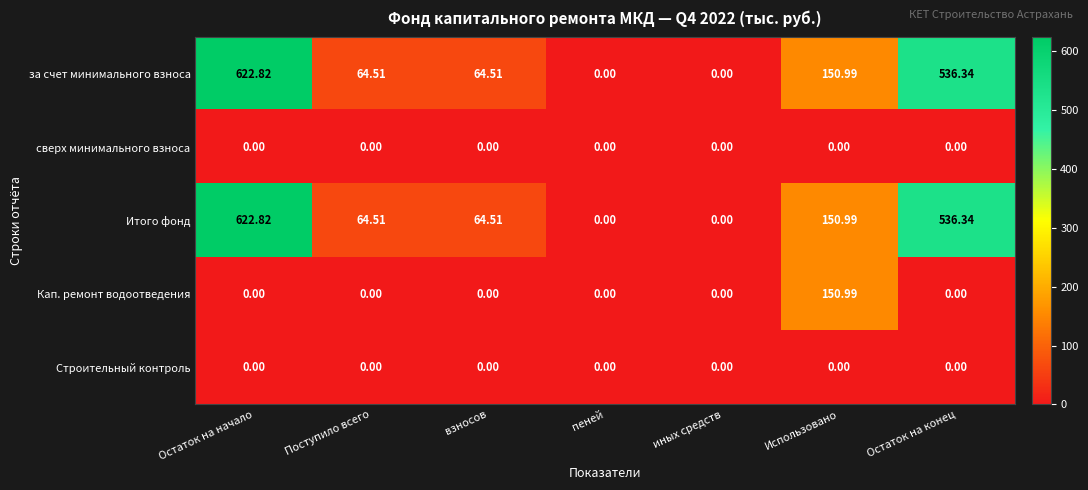

At which category is the sum across all series the highest?

Остаток на начало